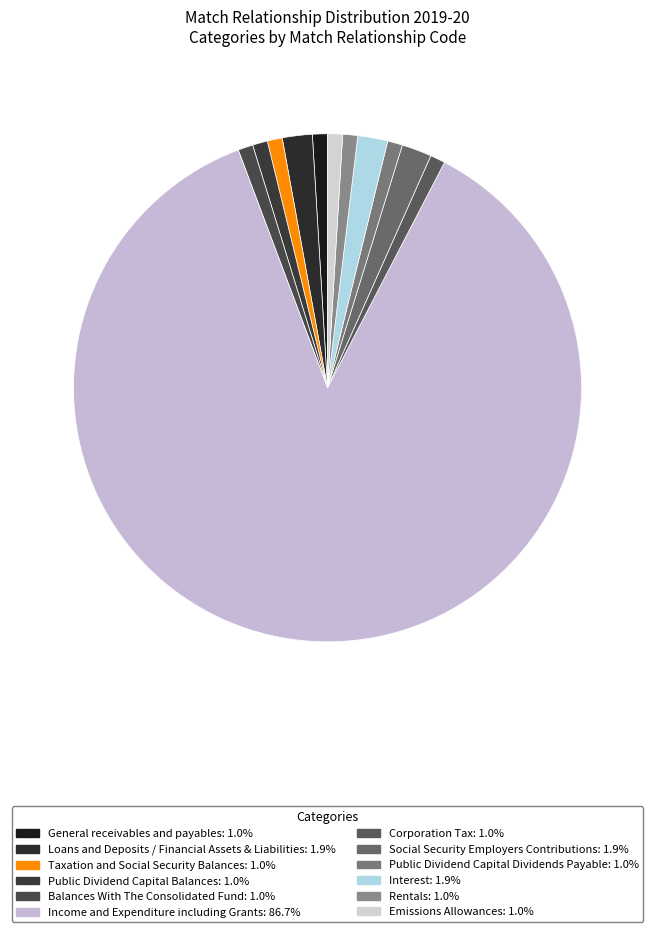

What is the smallest slice in the pie chart?

General receivables and payables